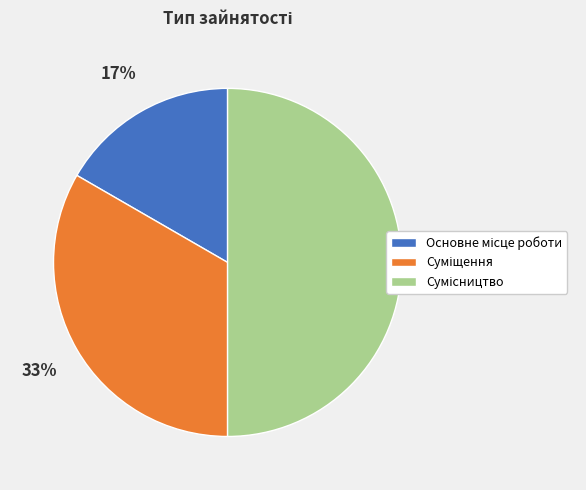

To the nearest percent, what is the average slice percentage?

33%